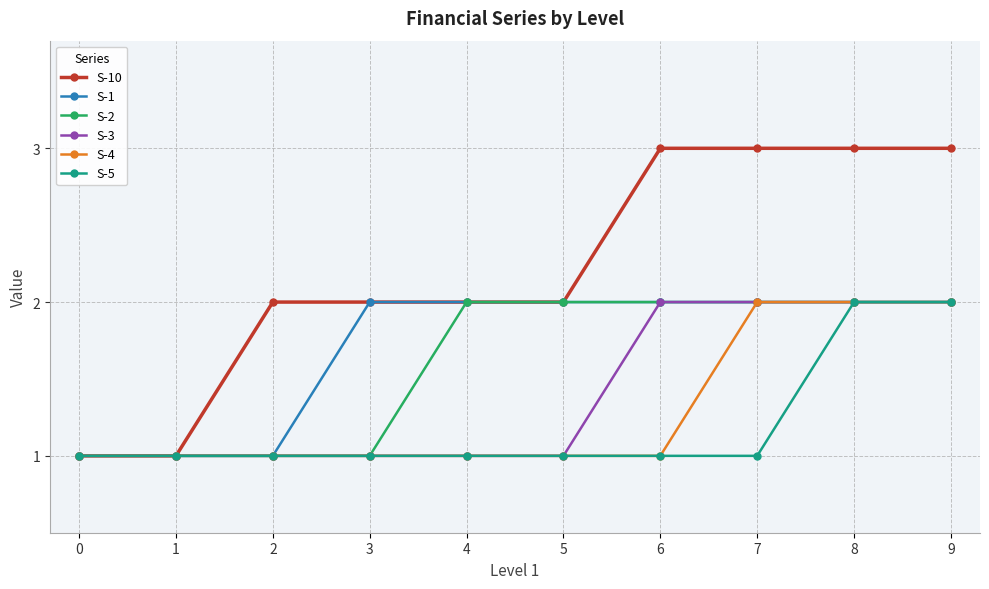

Reading right to left, what are all the values shown in this chart?

S-10: 3	3	3	3	2	2	2	2	1	1
S-1: 2	2	2	2	2	2	2	1	1	1
S-2: 2	2	2	2	2	2	1	1	1	1
S-3: 2	2	2	2	1	1	1	1	1	1
S-4: 2	2	2	1	1	1	1	1	1	1
S-5: 2	2	1	1	1	1	1	1	1	1